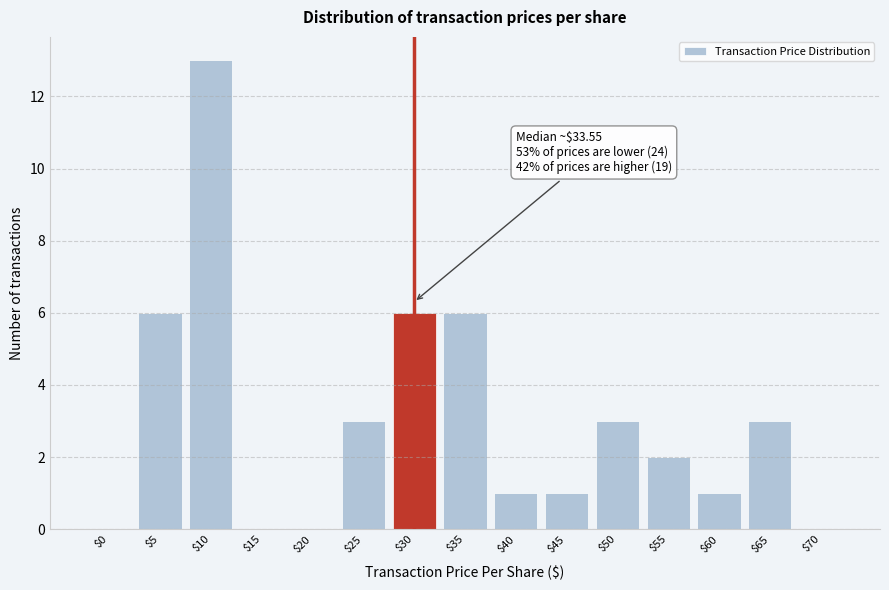

The value at $15 is 0. True or false?

True